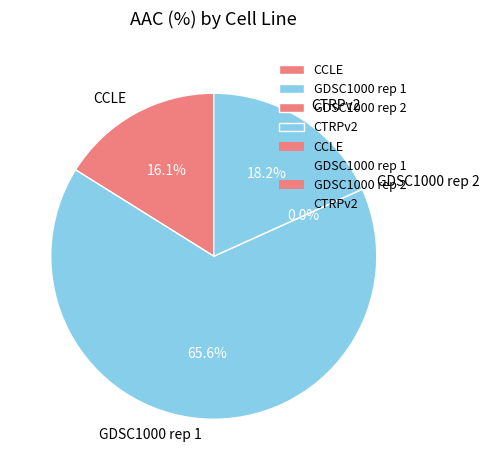

Which category has the biggest portion of the pie?

GDSC1000 rep 1